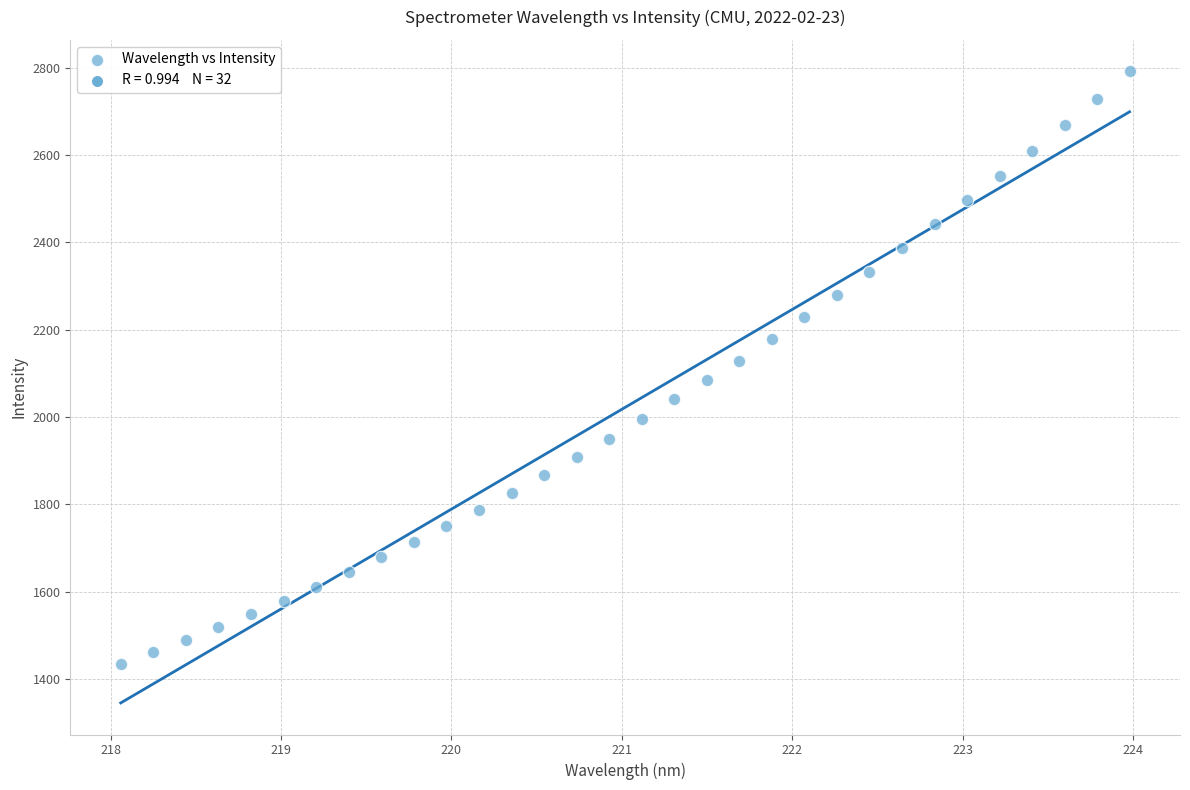

What is the range of Y values (max minus min)?

1357.5